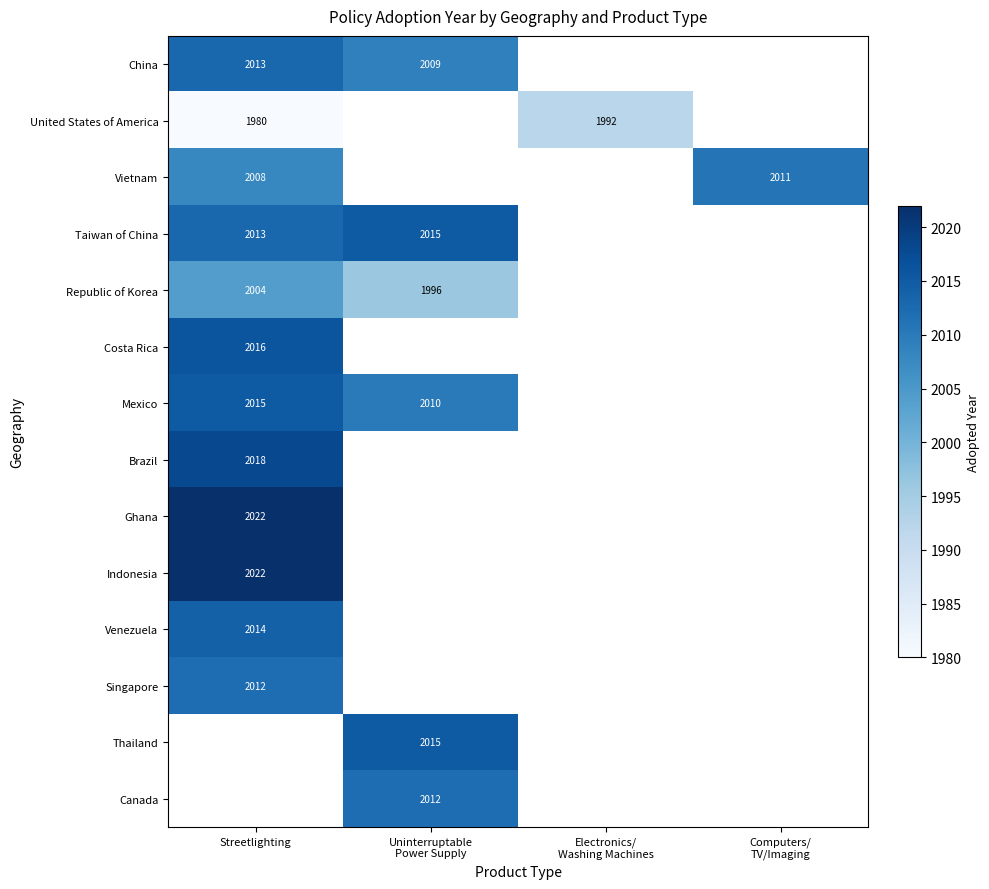

Is it true that Mexico equals 1268 at Streetlighting?

False